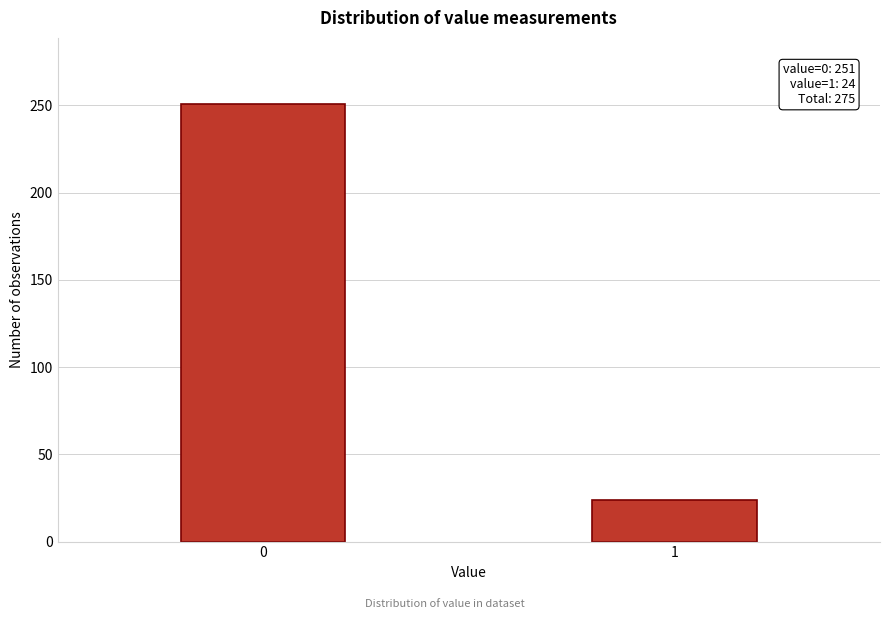

Reading left to right, list all the values displayed in this chart.

0=251	1=24